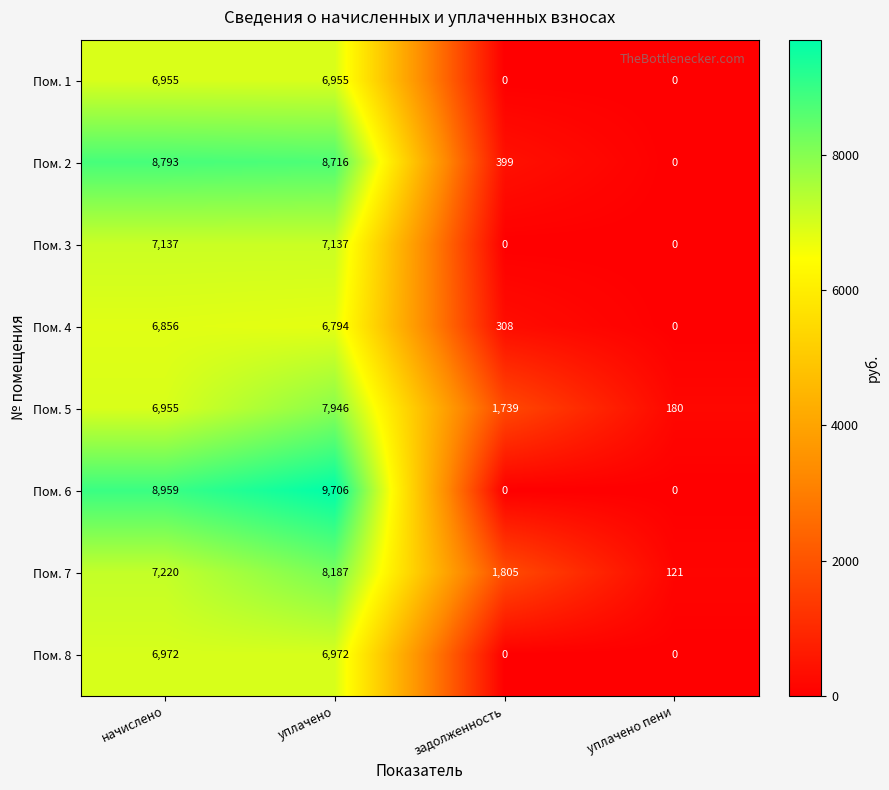

Read the Пом. 3 value at уплачено, to the nearest 50.

7150